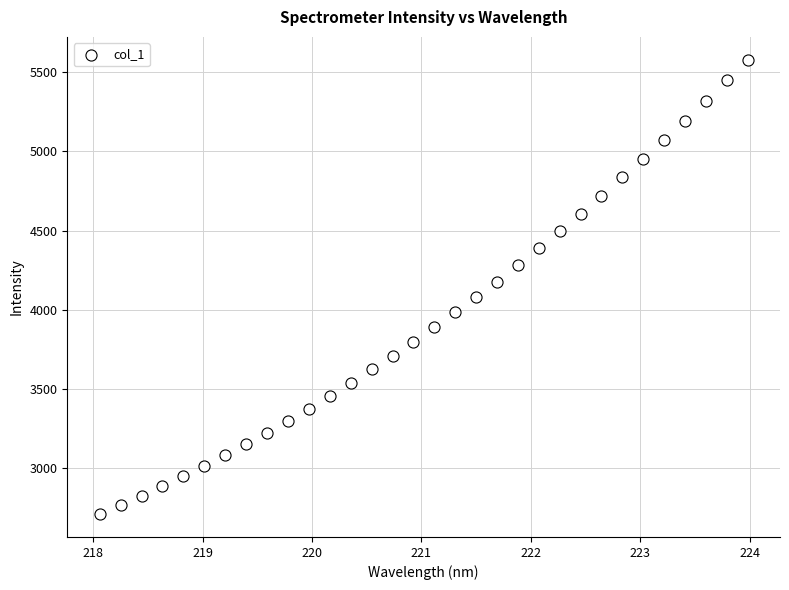

What is the range of X values (max minus min)?

5.9